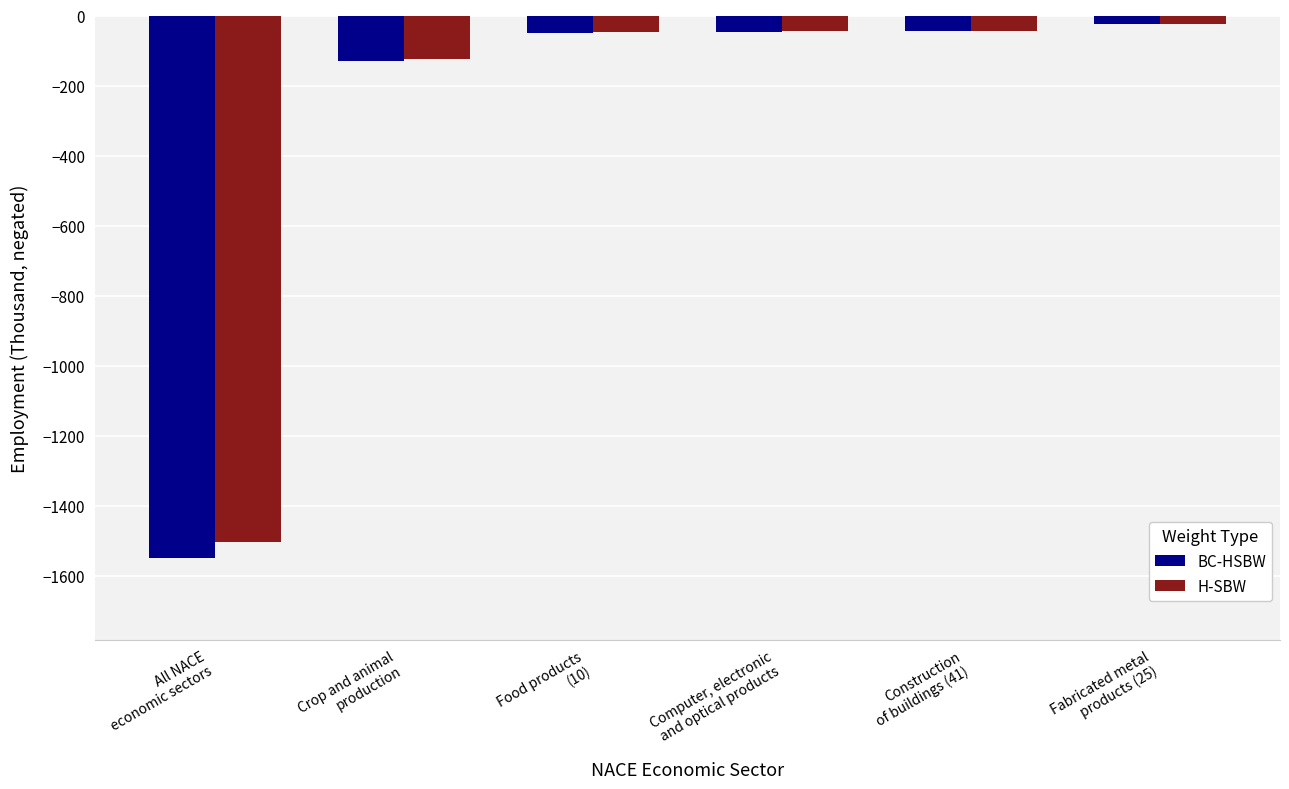

Which category has the lowest value in the BC-HSBW series?

All NACE
economic sectors